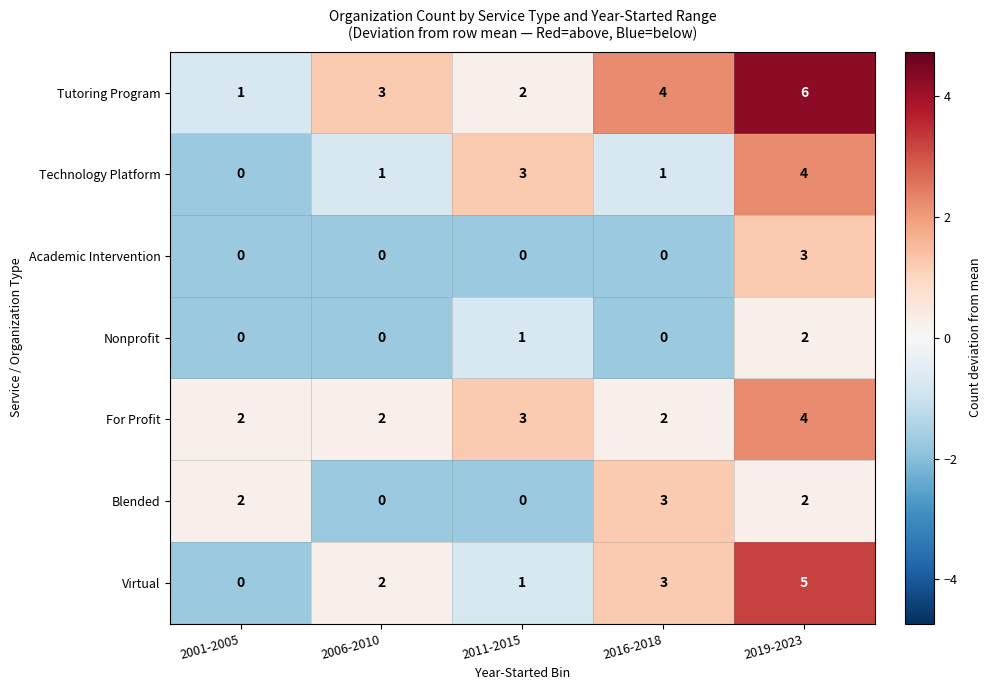

Is it true that For Profit equals 3 at 2011-2015?

True